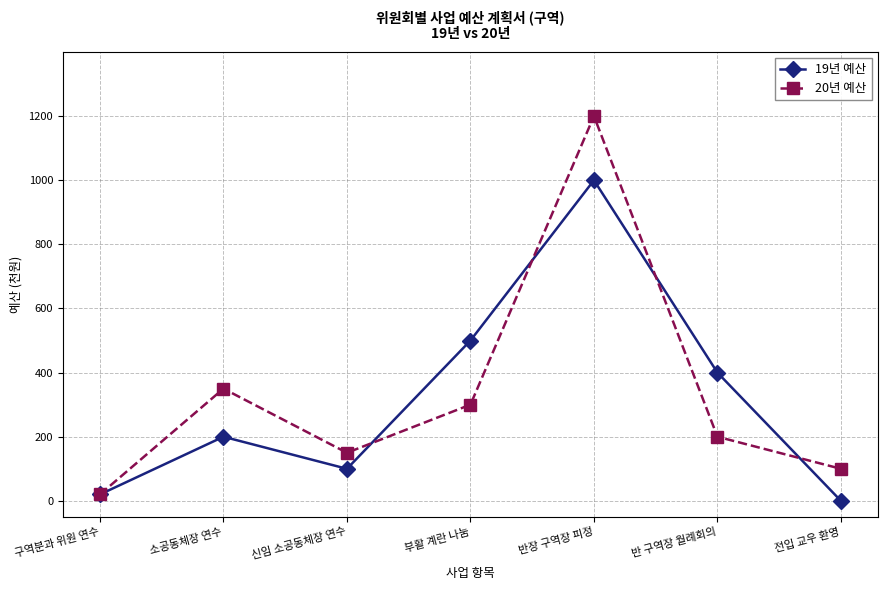

What are all the series names shown in the legend?

19년 예산, 20년 예산